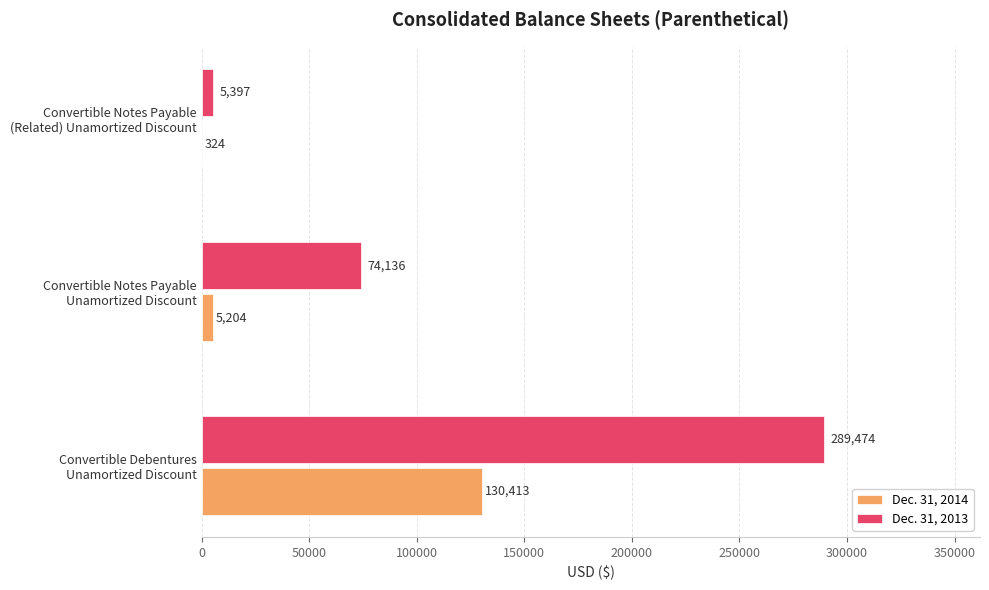

Which series has the largest total across all categories?

Dec. 31, 2013